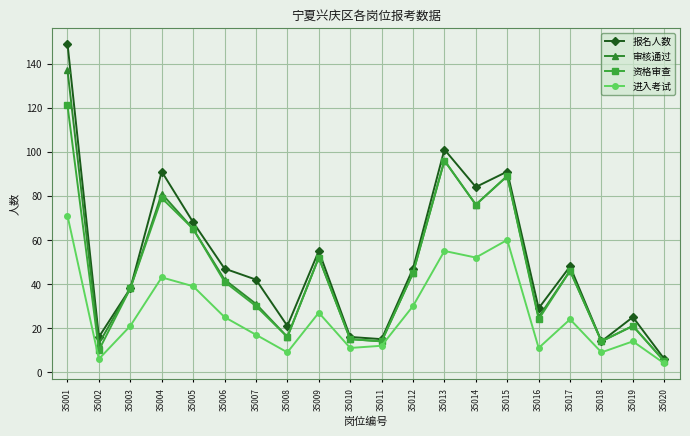

Between 35007 and 35013, which series saw the biggest shift?

资格审查